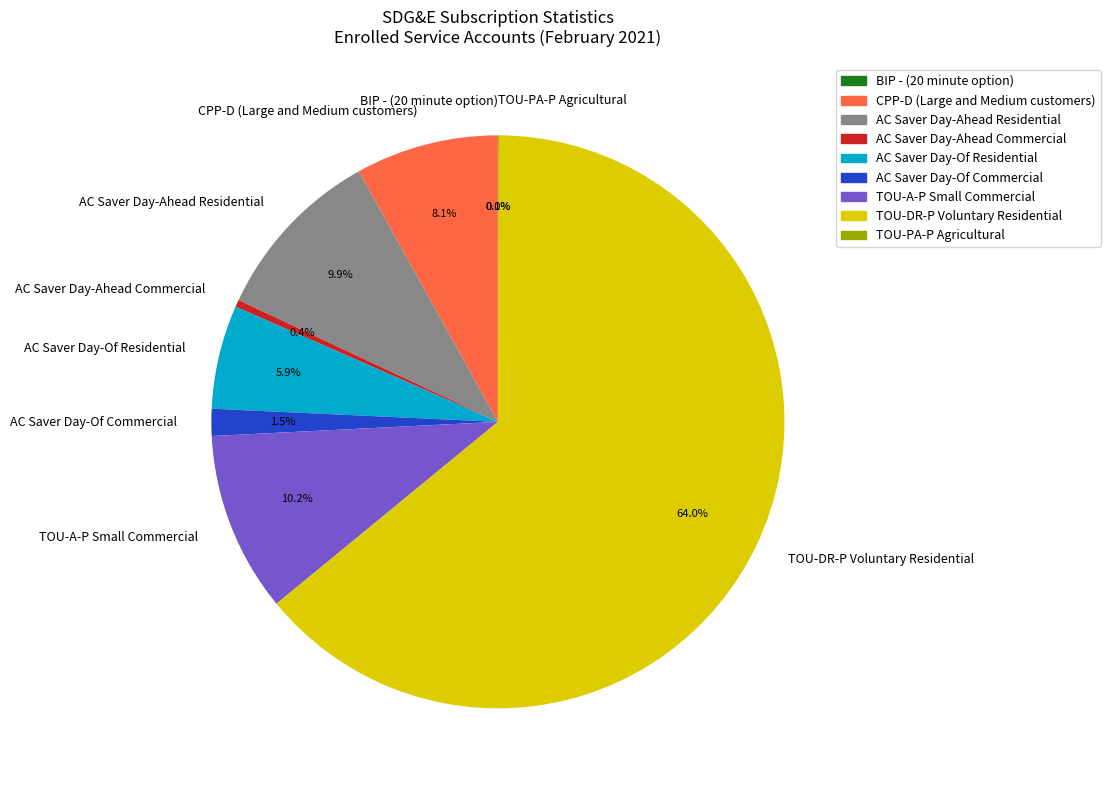

Between AC Saver Day-Of Residential and AC Saver Day-Of Commercial, which is larger?

AC Saver Day-Of Residential